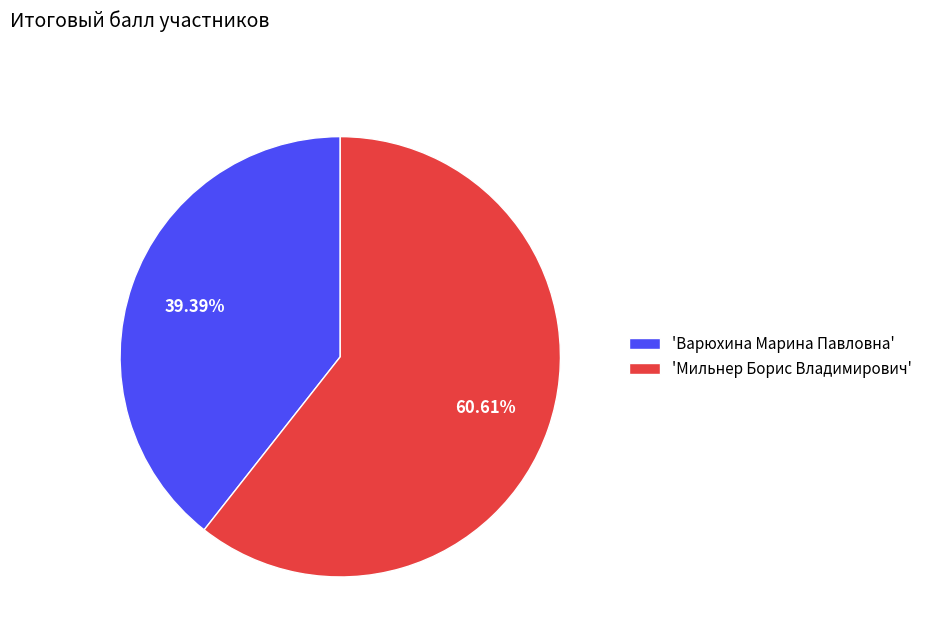

Does 'Варюхина Марина Павловна' represent more than half of the total?

No